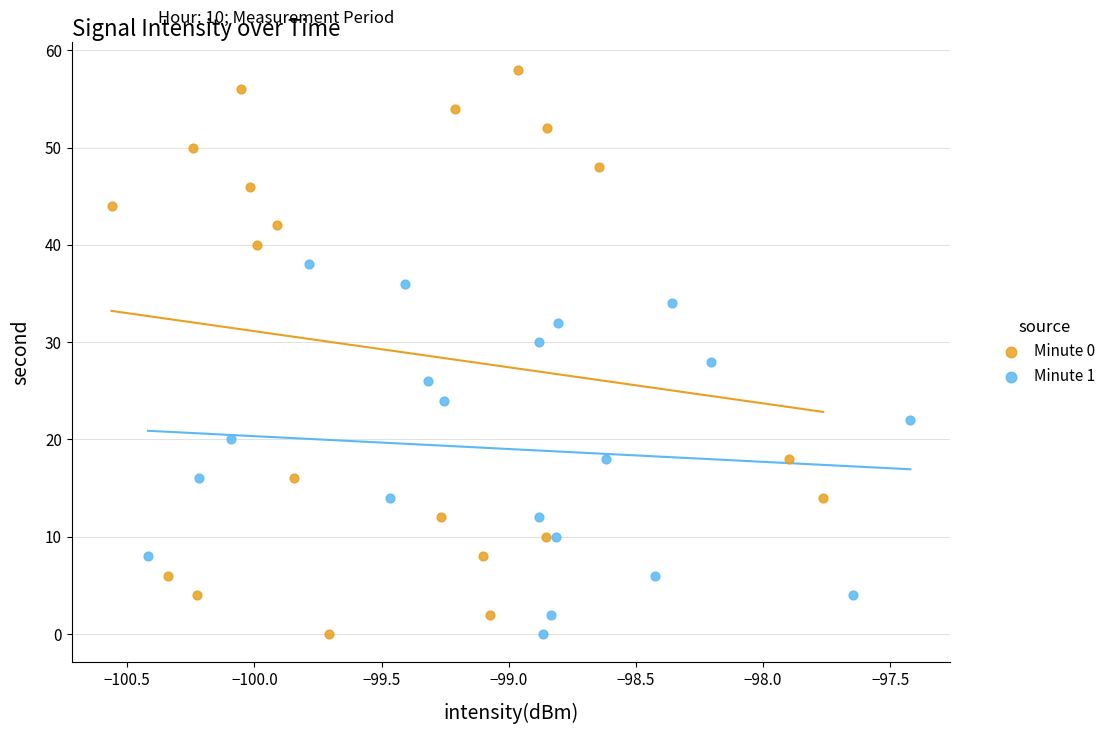

Which series has the widest spread of Y values?

Minute 0